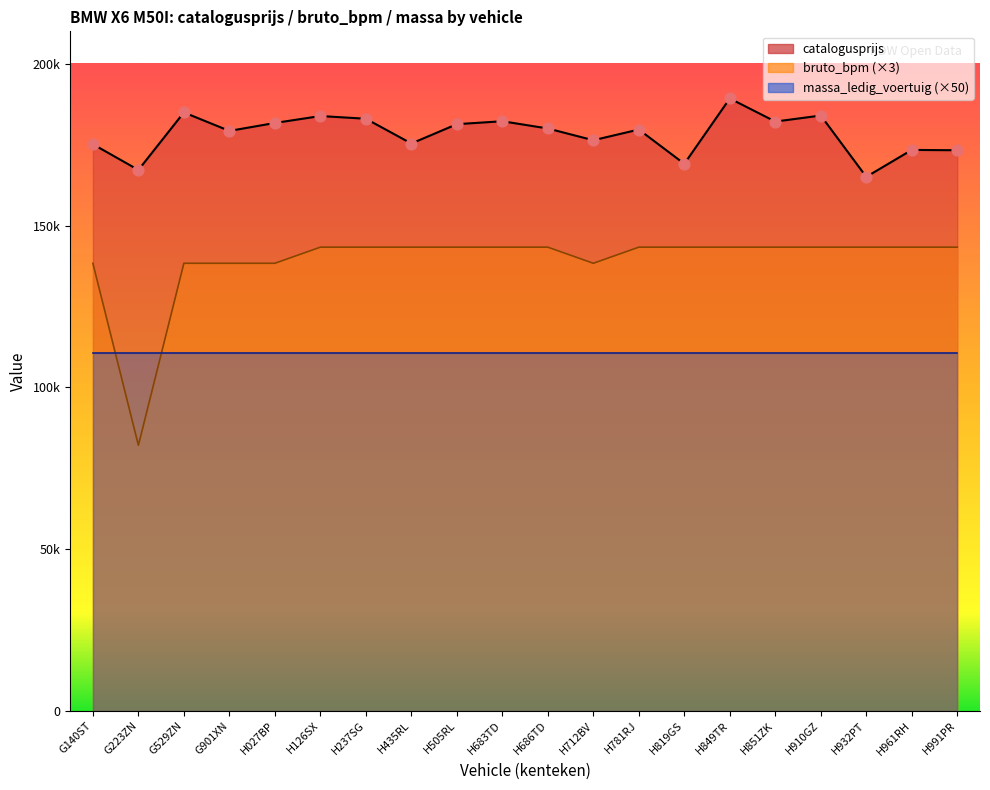

Approximately how many times larger is the value at G529ZN compared to H961RH?

1.1